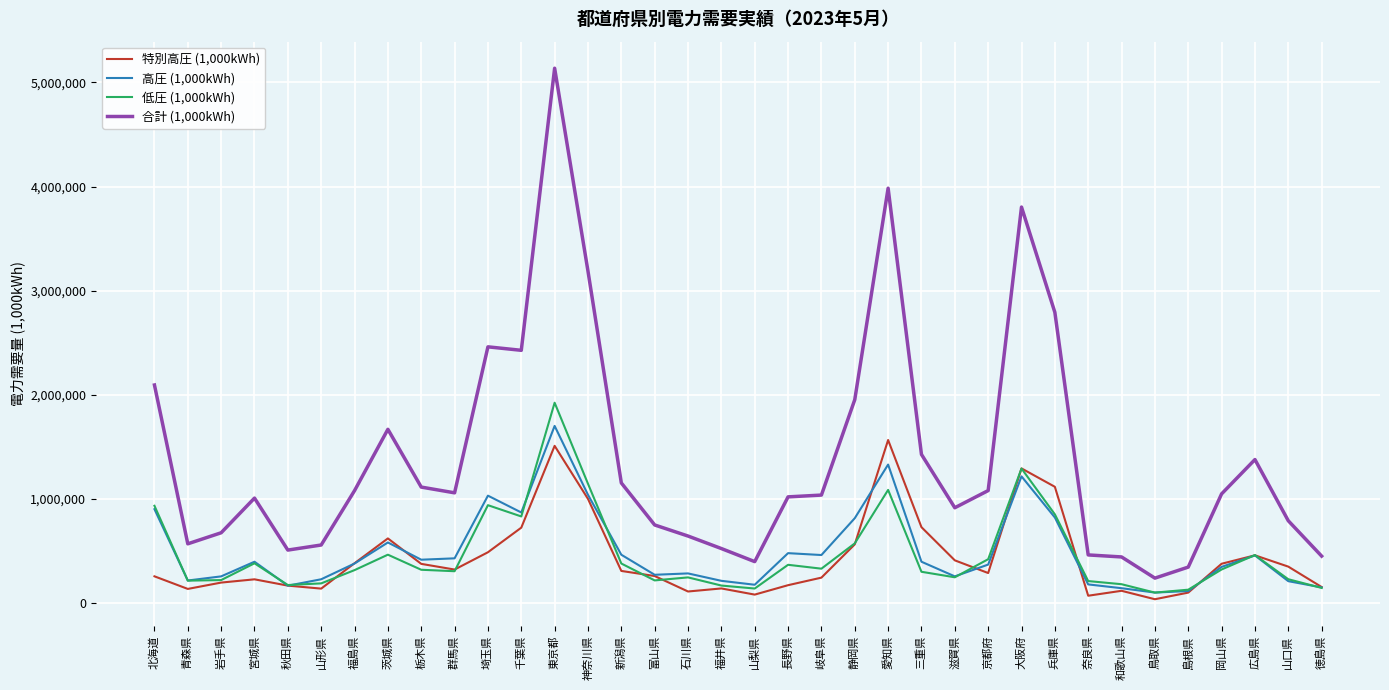

True or false: 高圧 (1,000kWh) and 合計 (1,000kWh) intersect in this chart.

False